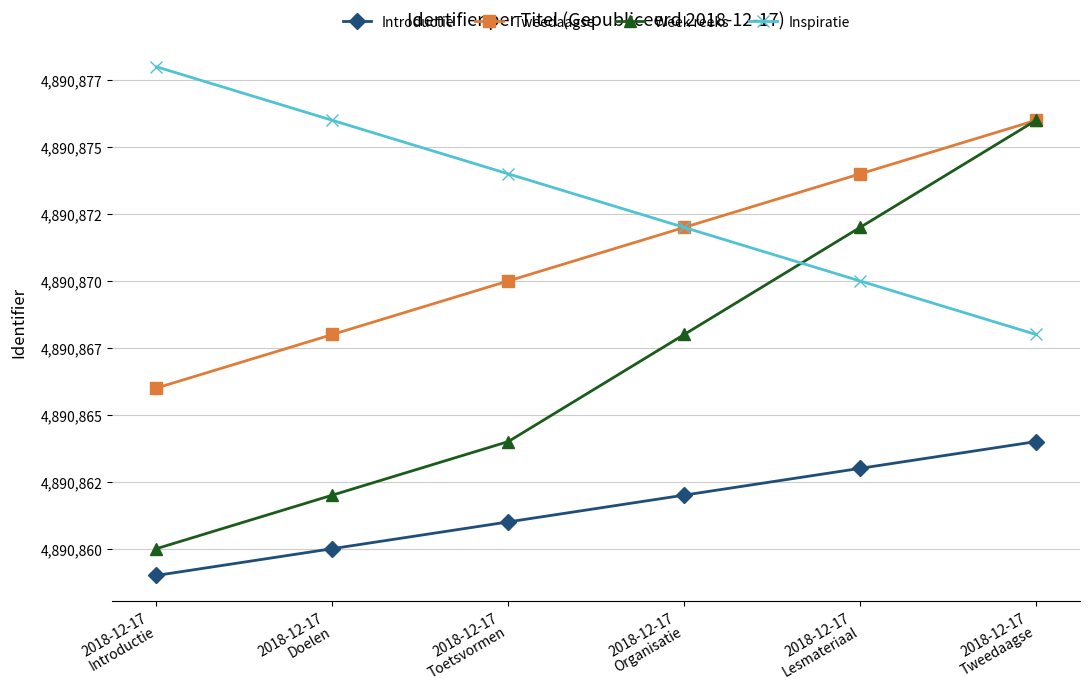

What is the difference between the Week reeks values at 2018-12-17
Doelen and 2018-12-17
Introductie?

2